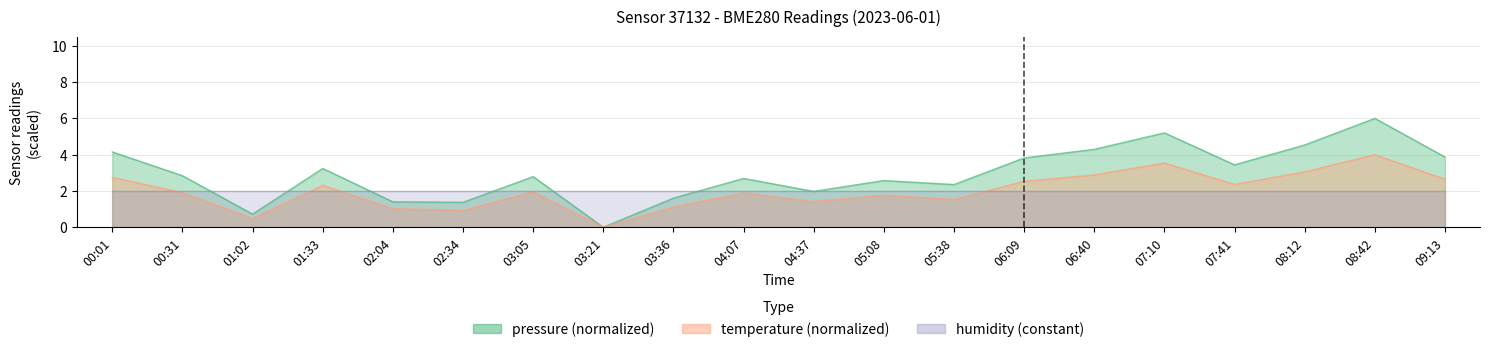

Which series has the widest spread of values?

pressure